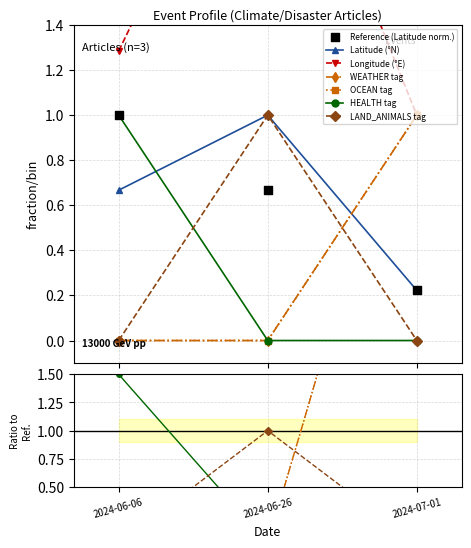

Which series has the largest total across all categories?

Latitude